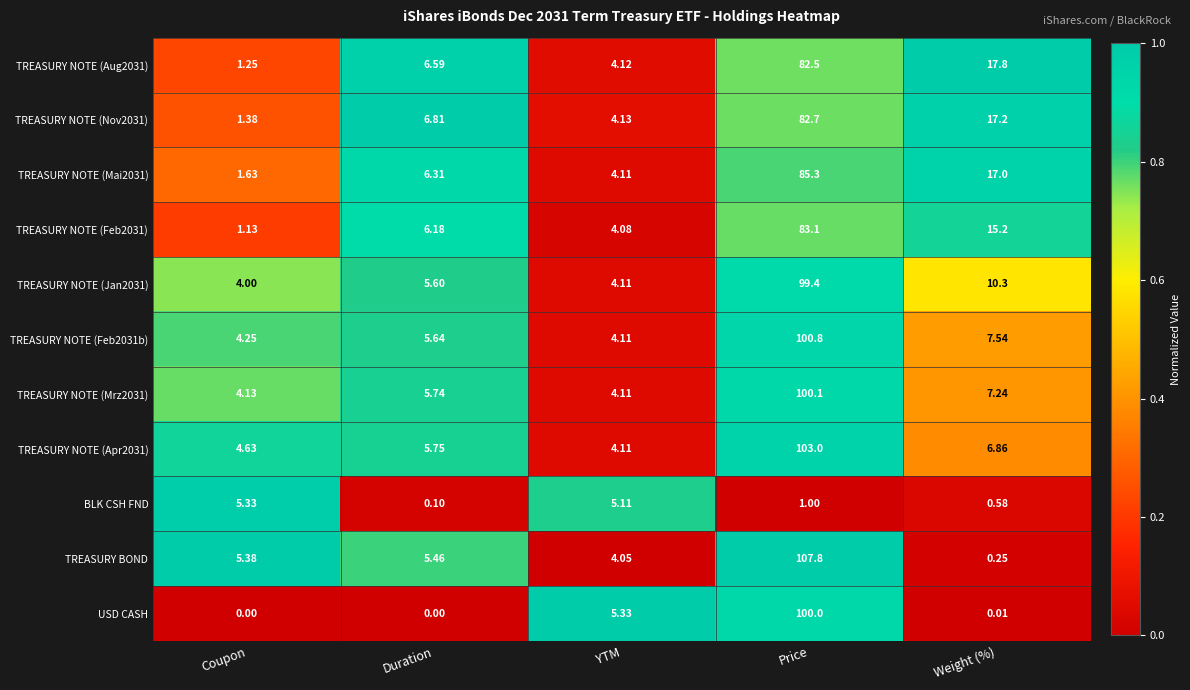

List the labels in order of TREASURY NOTE (Feb2031) value, smallest first.

Coupon, YTM, Duration, Weight (%), Price